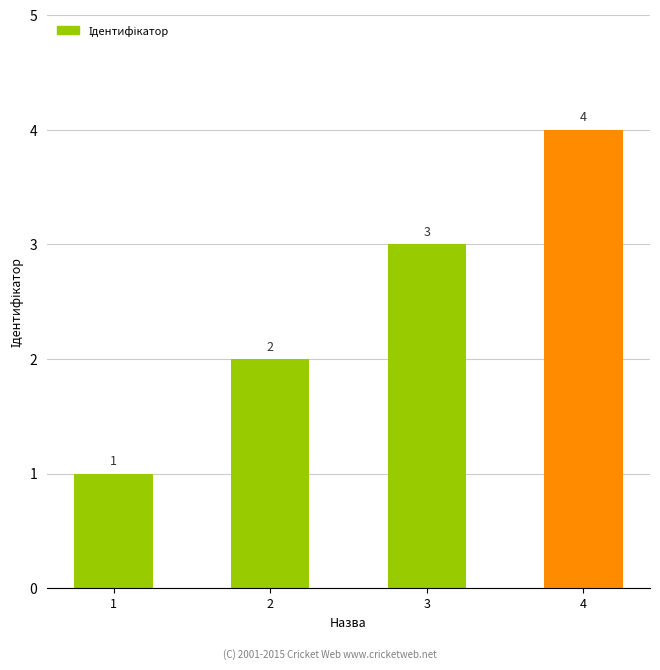

List the labels in order of value, largest first.

4, 3, 2, 1